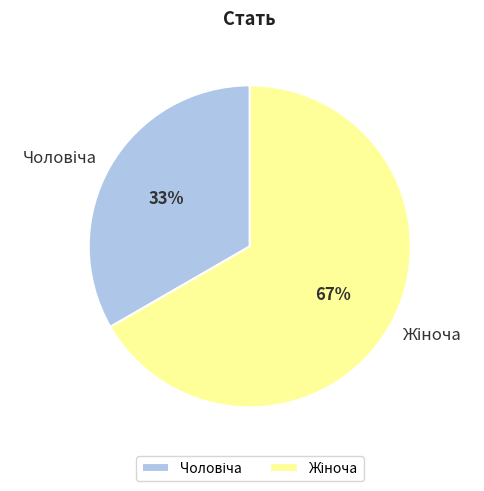

To the nearest percent, what is the average slice percentage?

50%